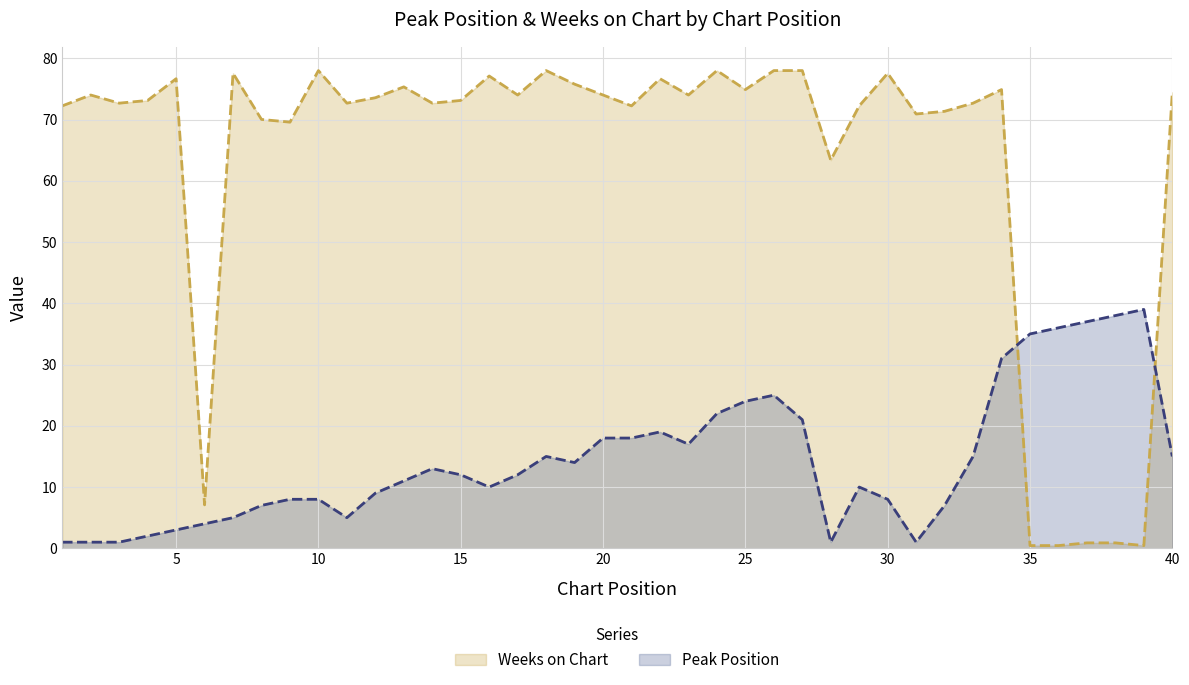

True or false: Weeks on Chart and Peak Position intersect in this chart.

True